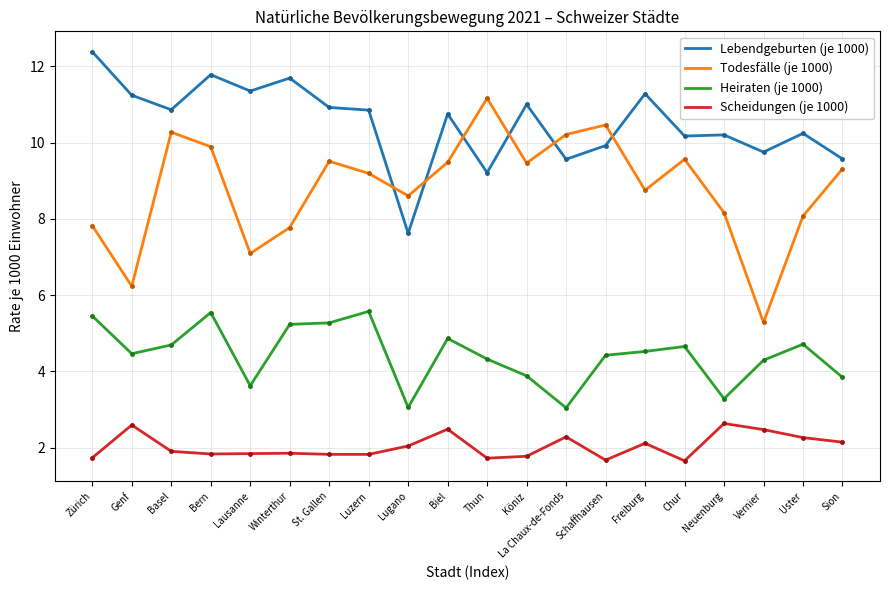

Which series has the widest spread of values?

Todesfälle (je 1000)